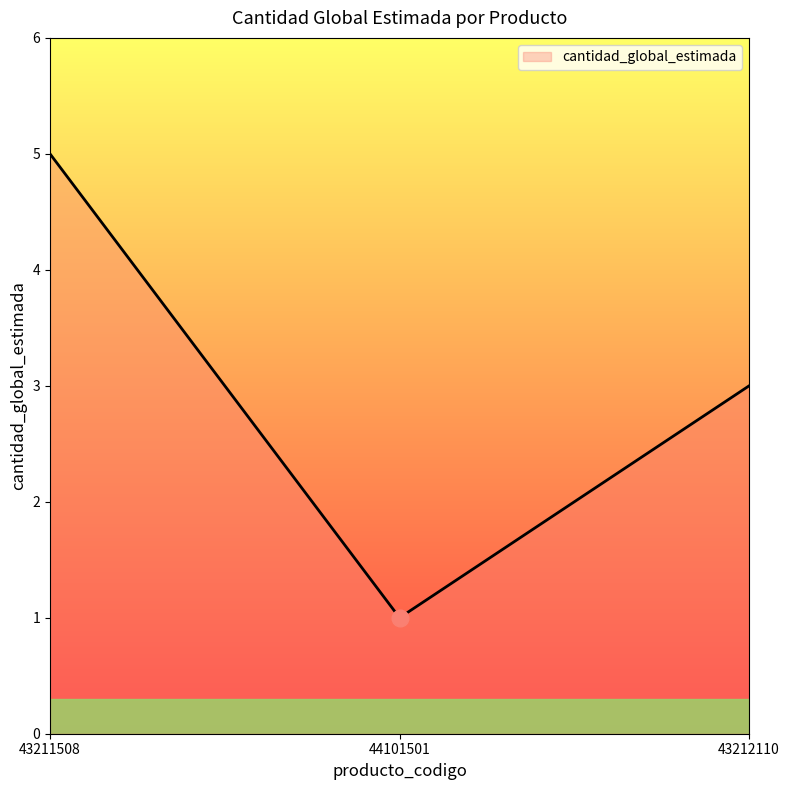

At which label does the data first exceed 3?

43211508